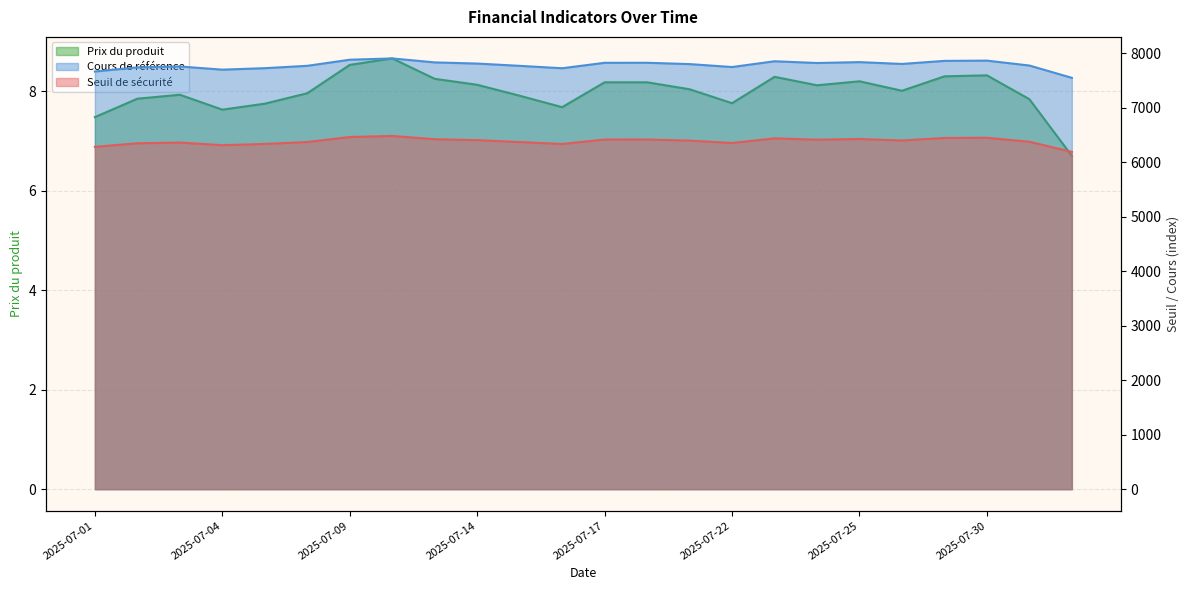

Is the value of Seuil de sécurité at 2025-07-17 greater than the value of Cours de référence at 2025-07-09?

No